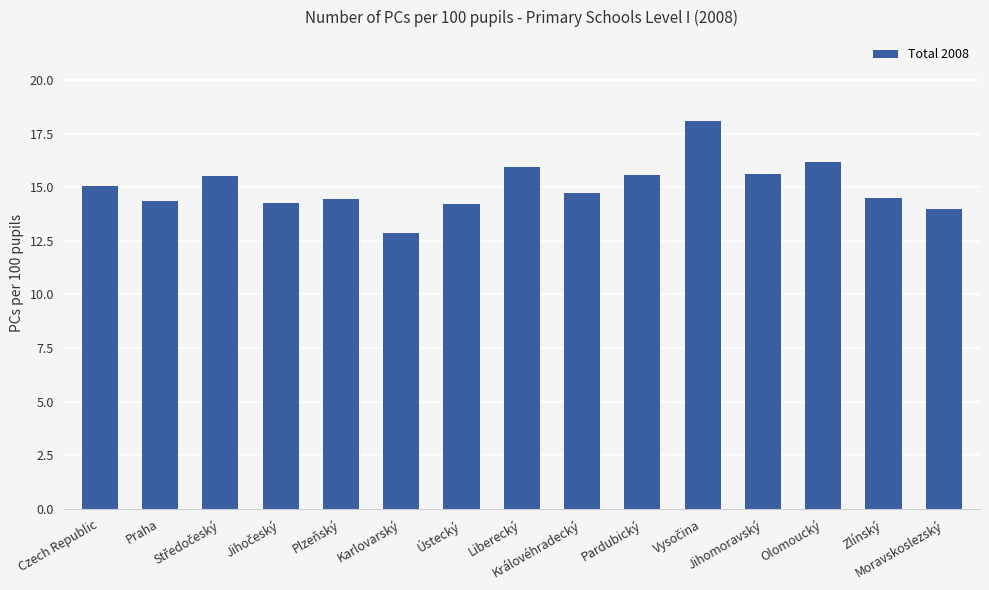

Does the chart contain any negative values?

No